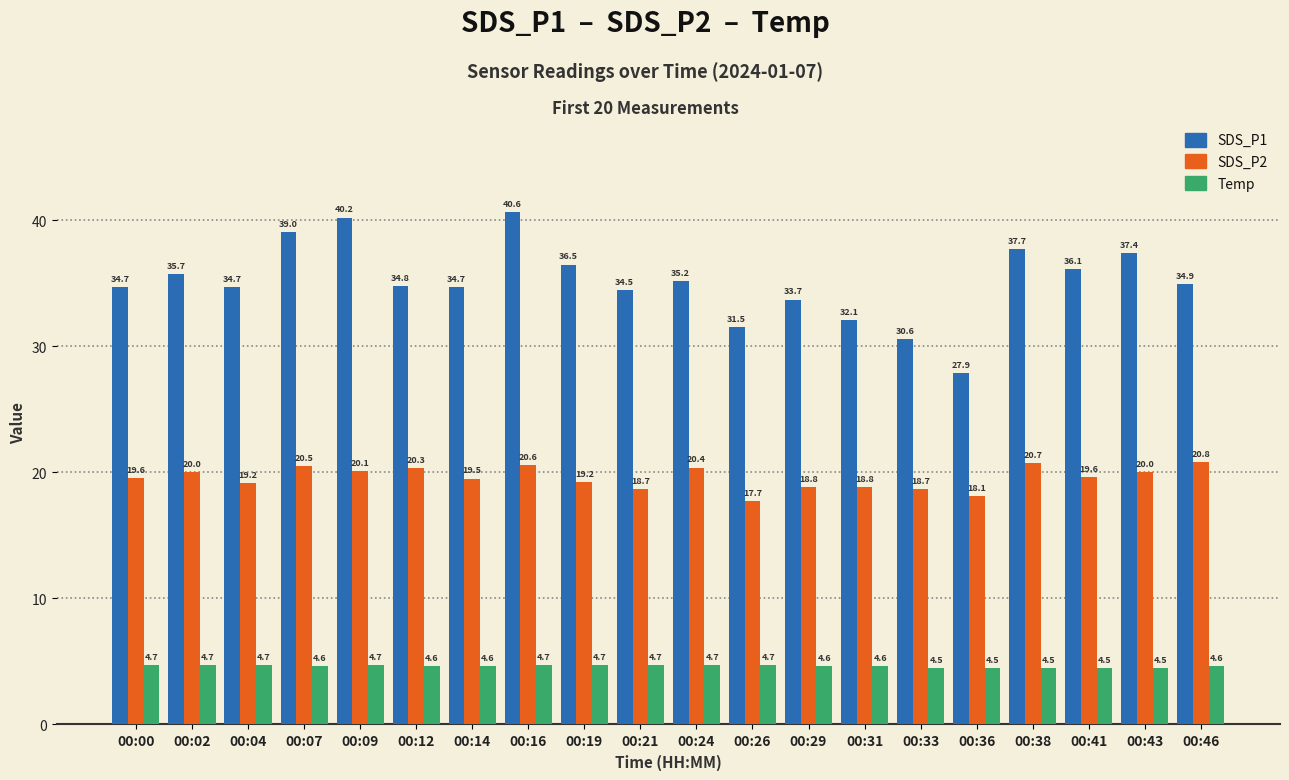

List the series in order of their overall mean, highest first.

SDS_P1, SDS_P2, Temp